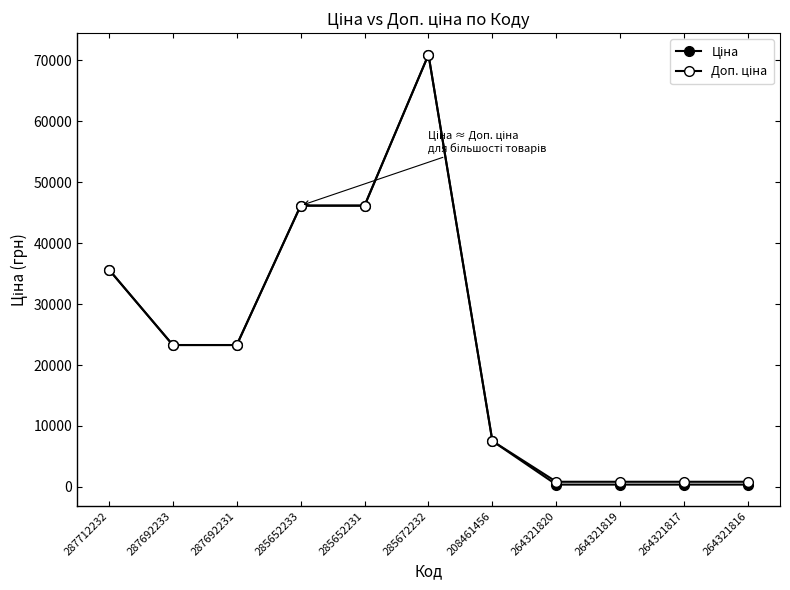

What is the maximum value shown in the chart?

70906.0